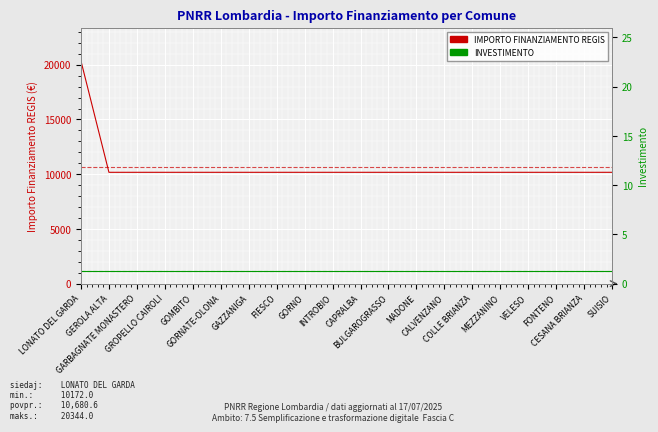

True or false: INVESTIMENTO and IMPORTO FINANZIAMENTO REGIS cross at least once.

False